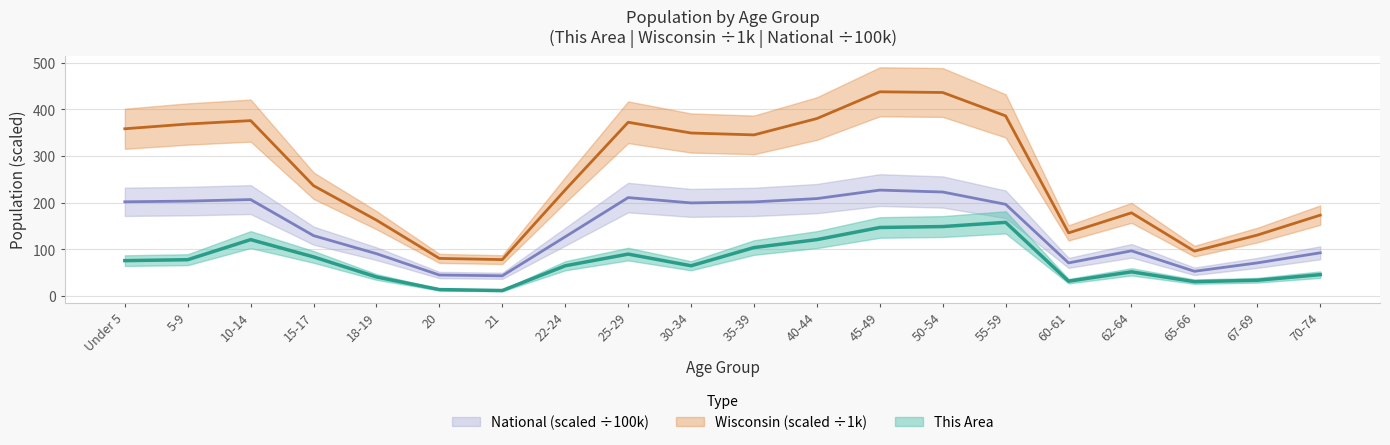

Does the chart display data point markers on the line(s)?

No